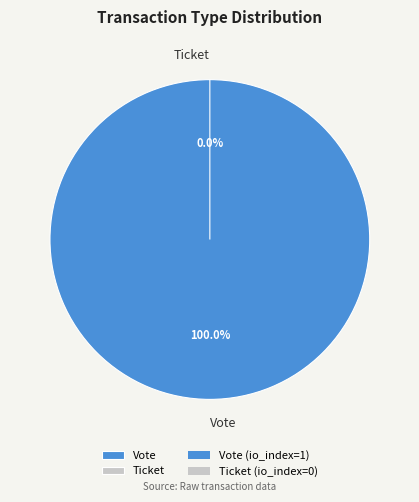

Count the number of slices in the pie.

2